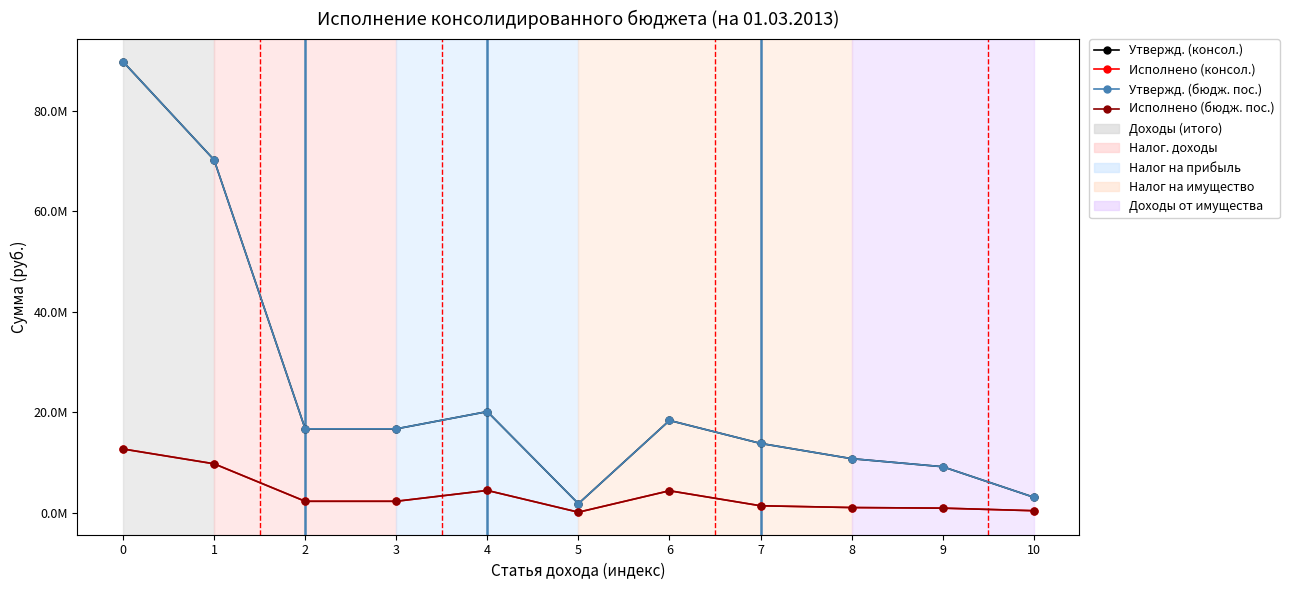

At 9, list the series in order from smallest to largest.

Исполнено (консол.), Исполнено (бюдж. пос.), Утвержд. (консол.), Утвержд. (бюдж. пос.)